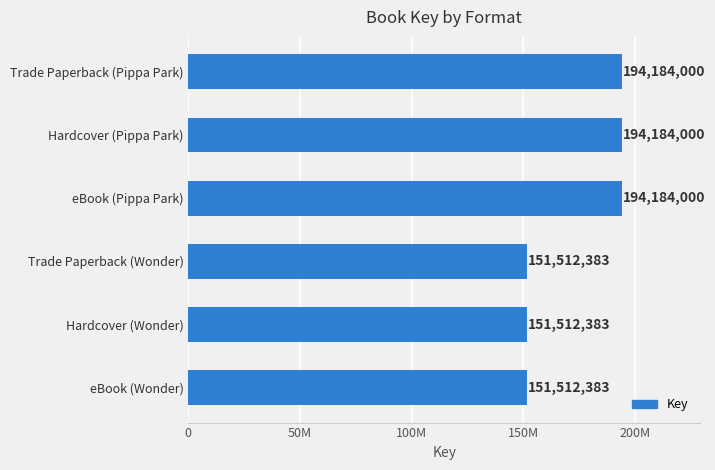

Are the bars horizontal?

Yes